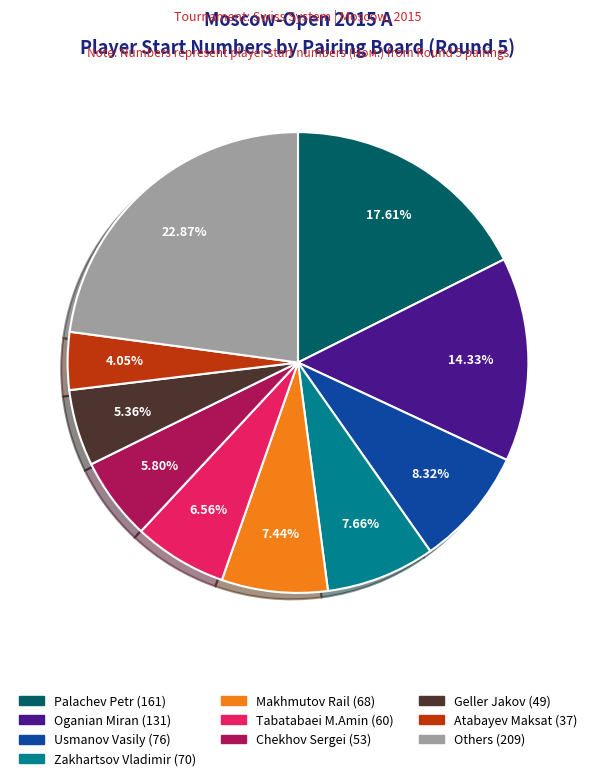

Count the number of slices in the pie.

10